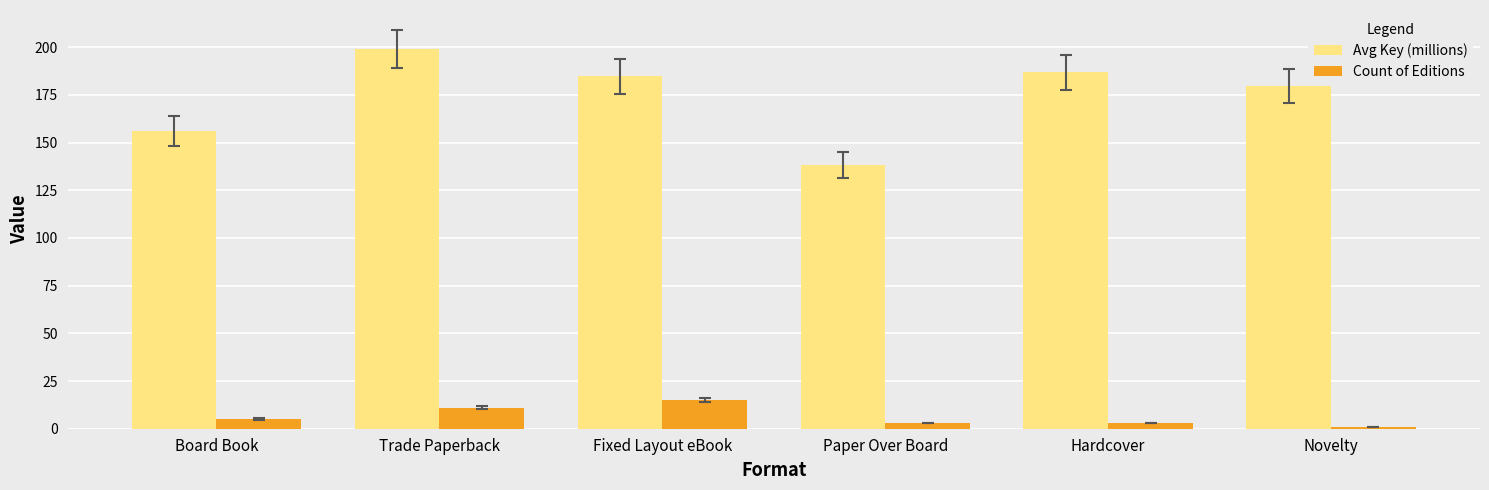

Count the number of categories in the chart.

6